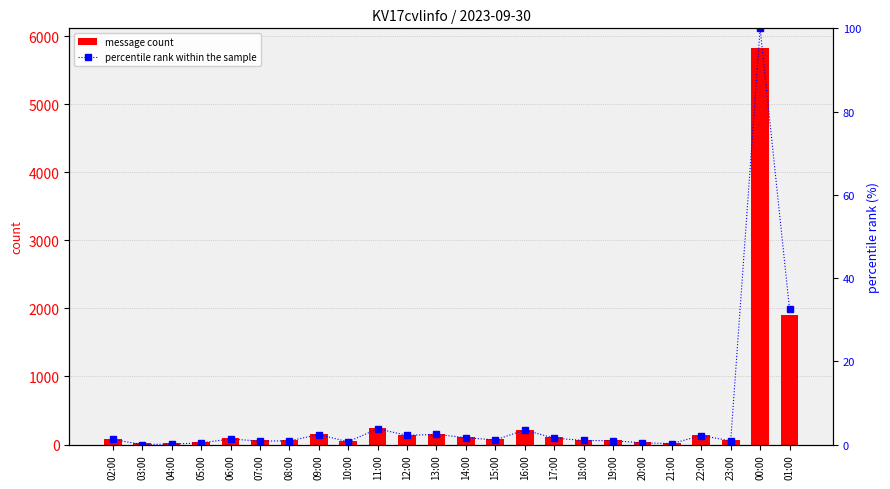

Is the value of message count at 11:00 greater than the value of percentile rank within the sample at 23:00?

Yes